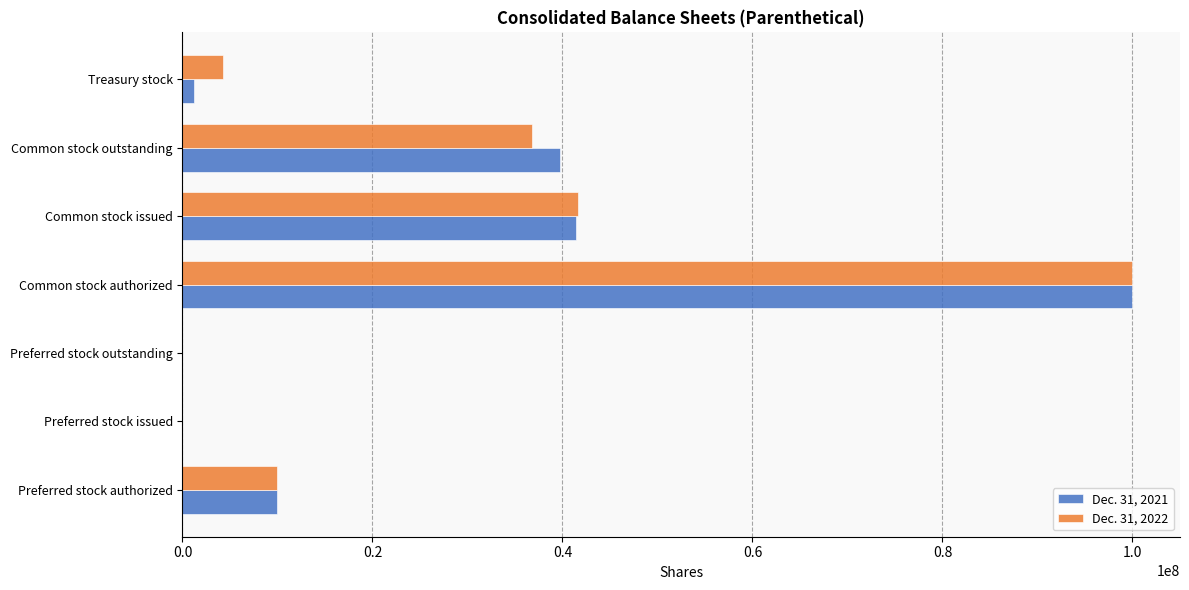

What is the maximum value shown in the chart?

100000000